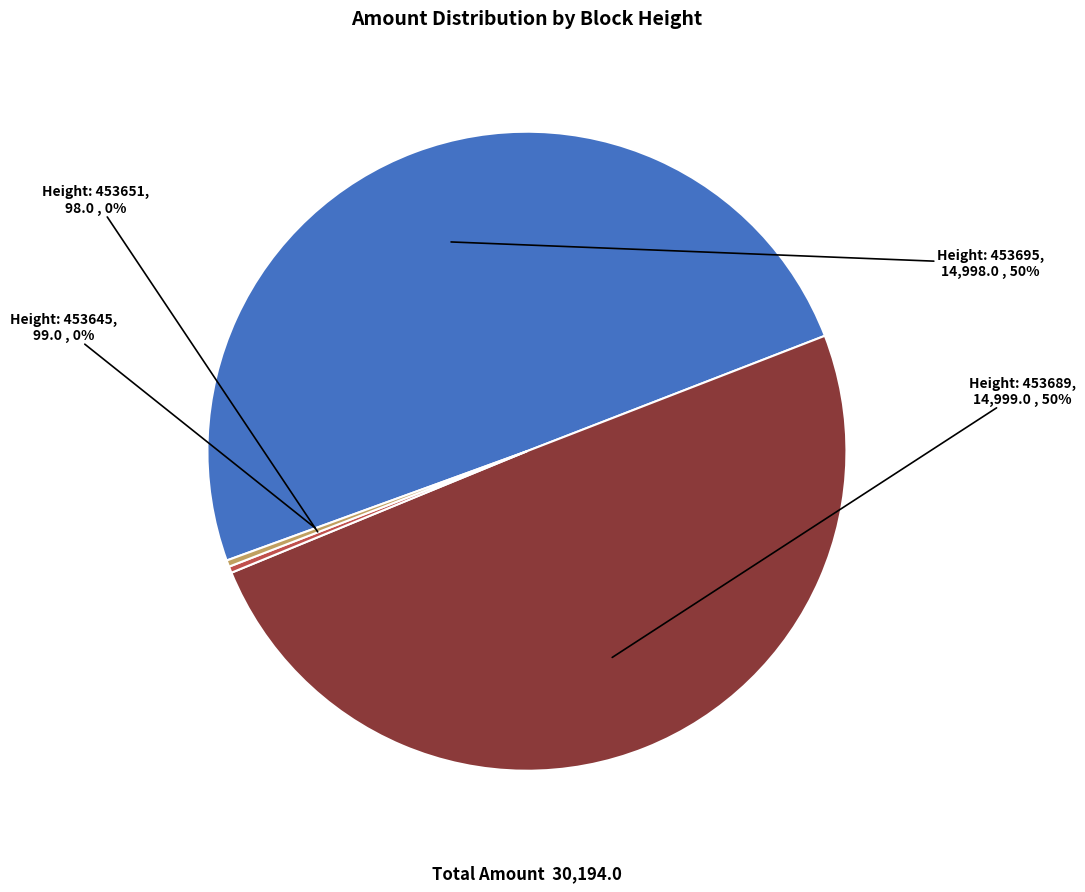

Is there any slice that represents more than half of the pie?

No